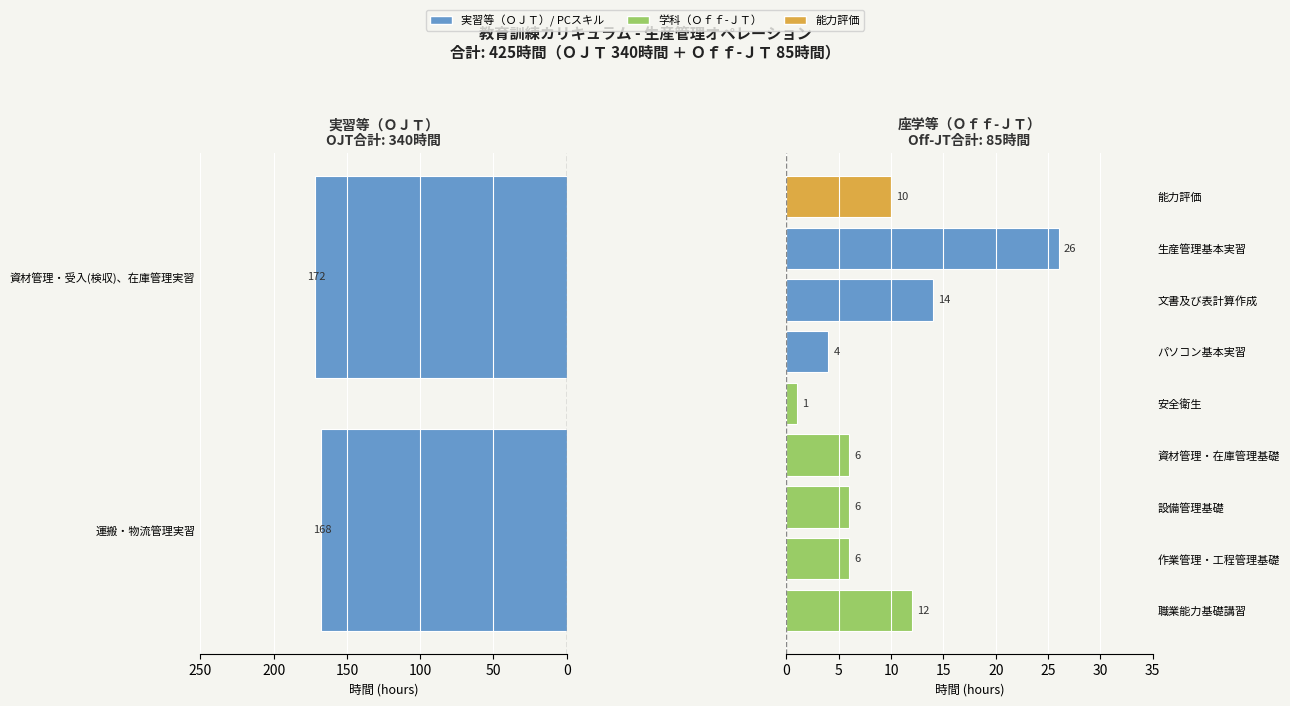

Does the chart contain stacked bars?

No